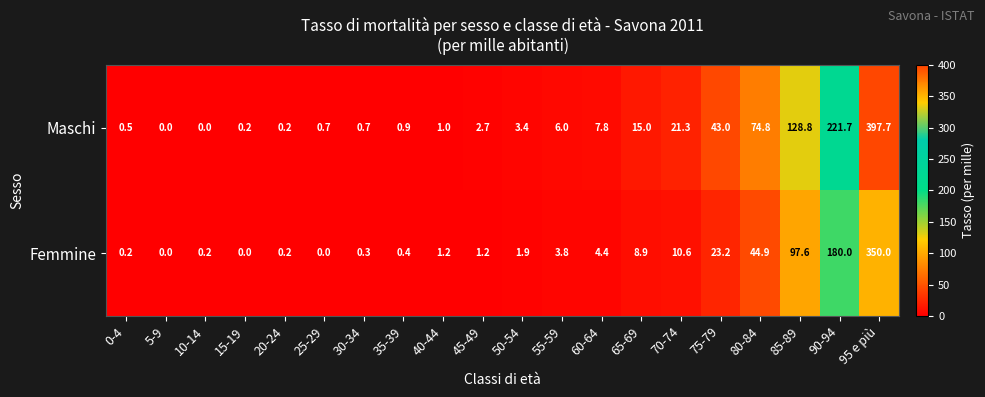

Which series has the widest spread of values?

Maschi